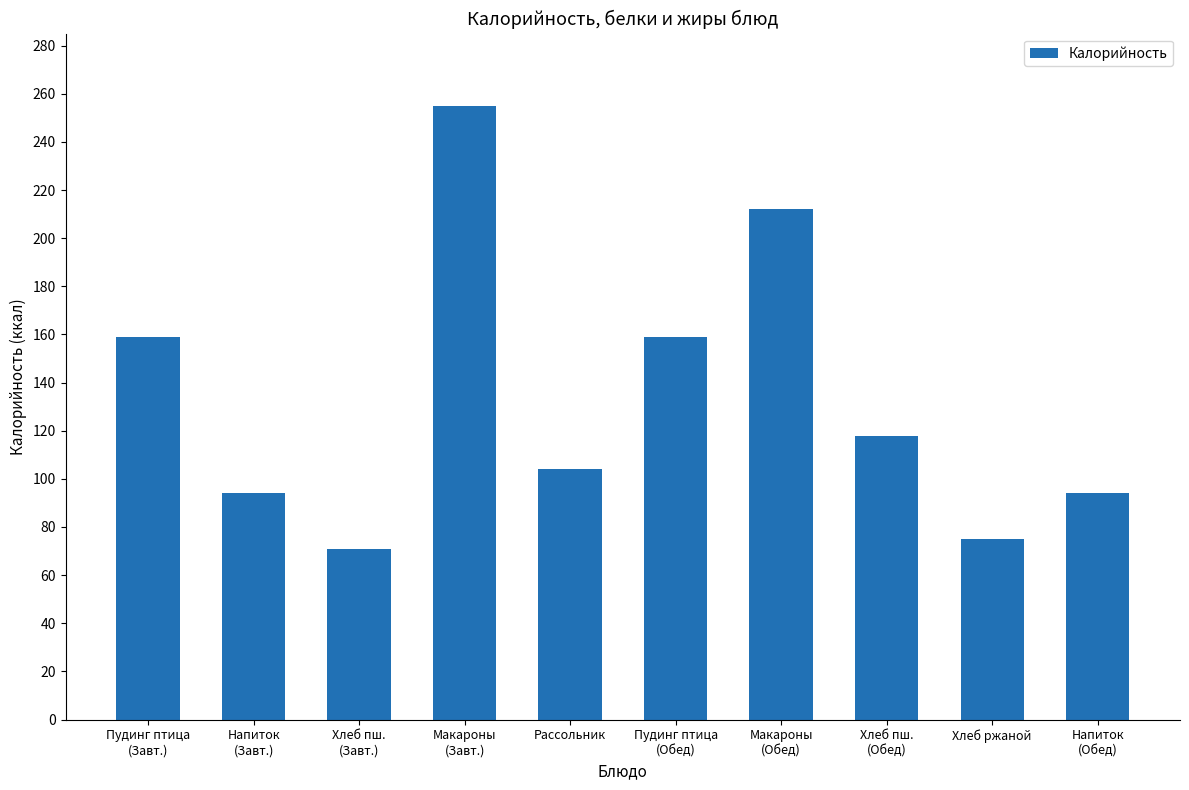

What is the label of the 2nd bar from the right?

Хлеб ржаной